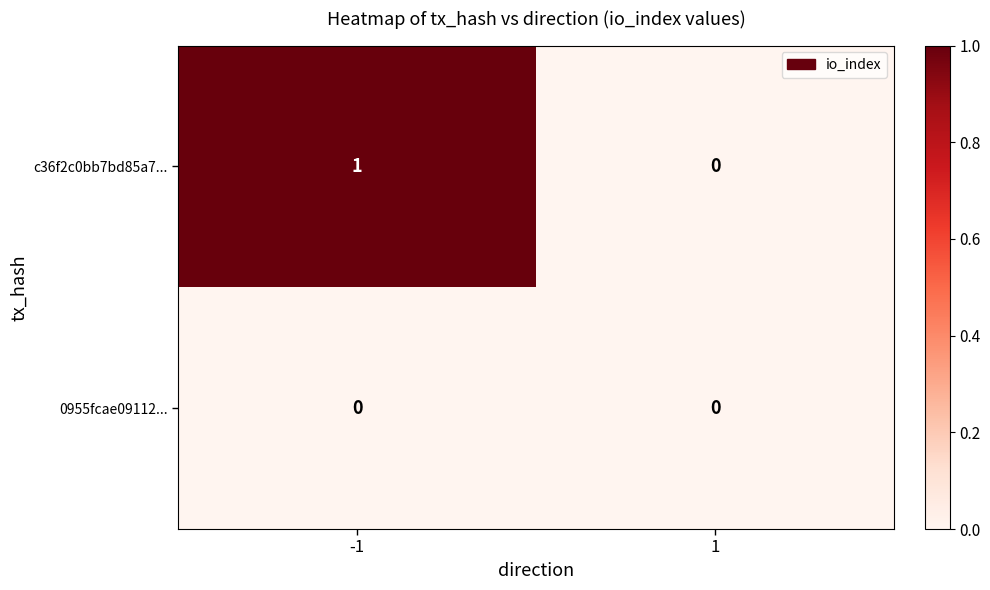

True or false: c36f2c0bb7bd85a7... has a value of 0 at -1.

False